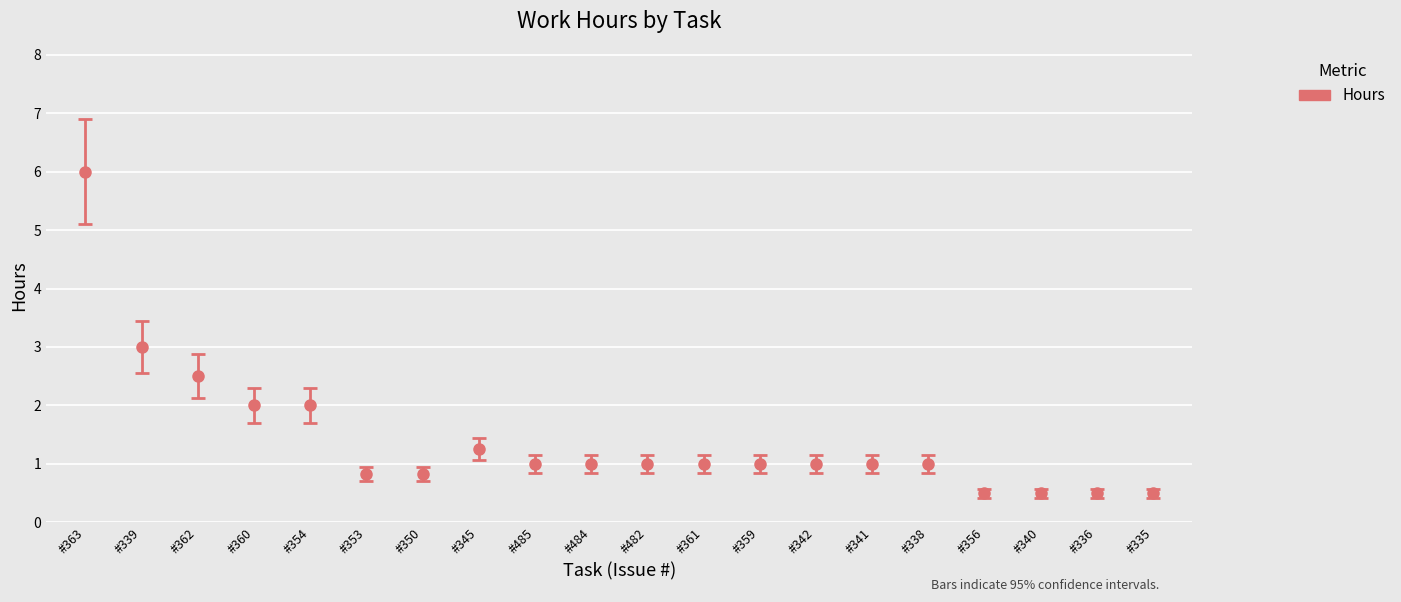

Where is the data nearest to the value 3?

#339